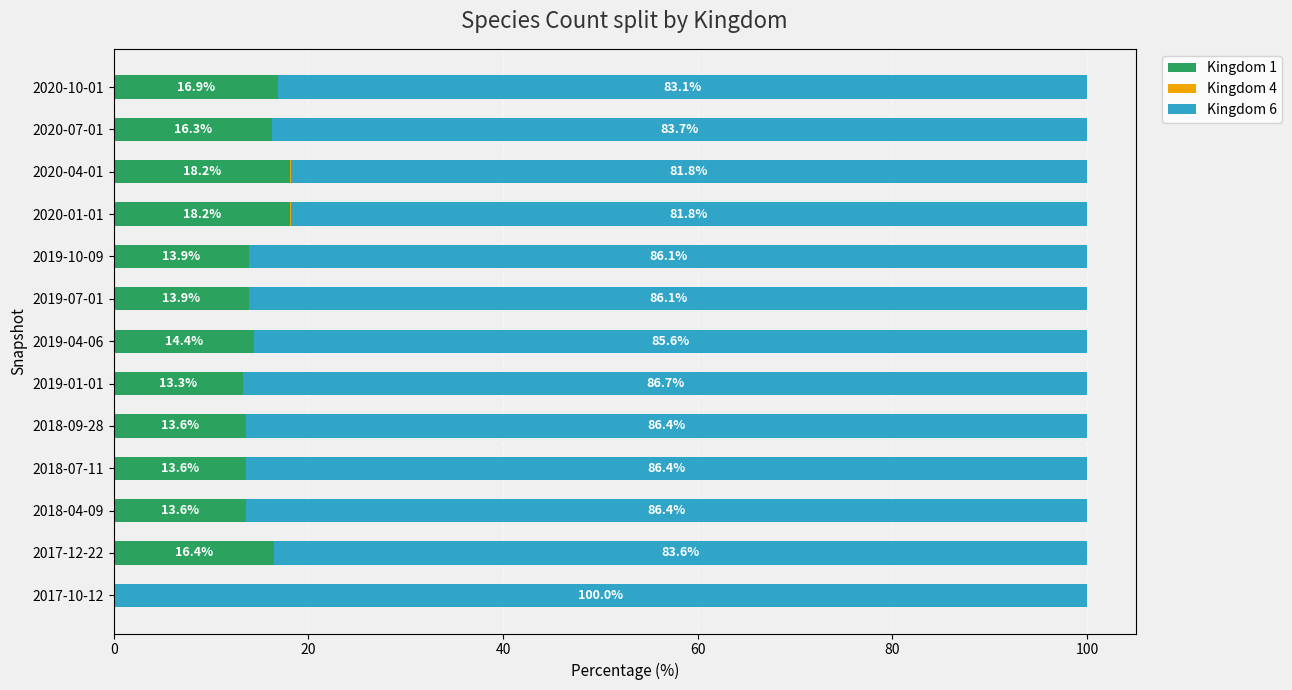

How many series are shown in this chart?

3